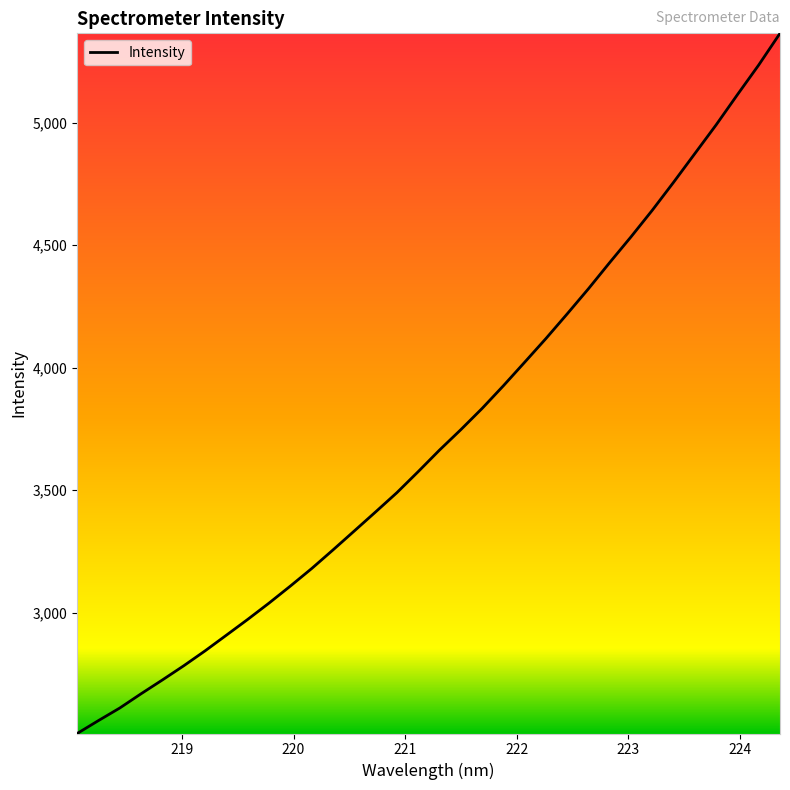

How many lines are shown in the chart?

1